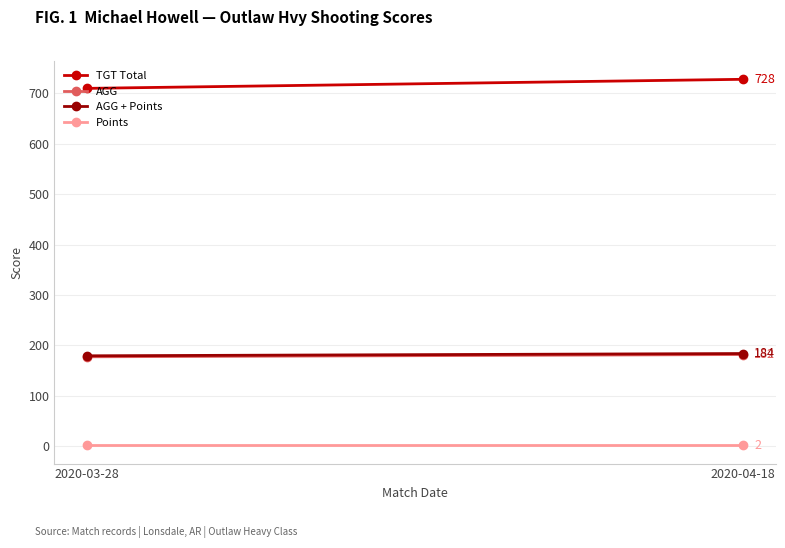

True or false: TGT Total has a value of 420.2 at 2020-03-28.

False